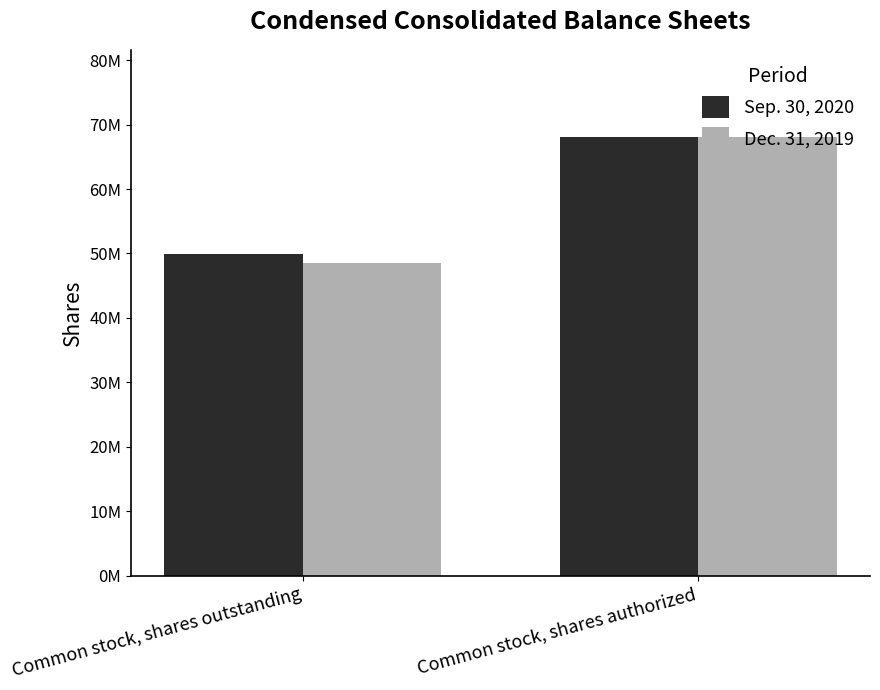

What is the approximate value of Dec. 31, 2019 at Common stock, shares outstanding, to the nearest 100?

48532000